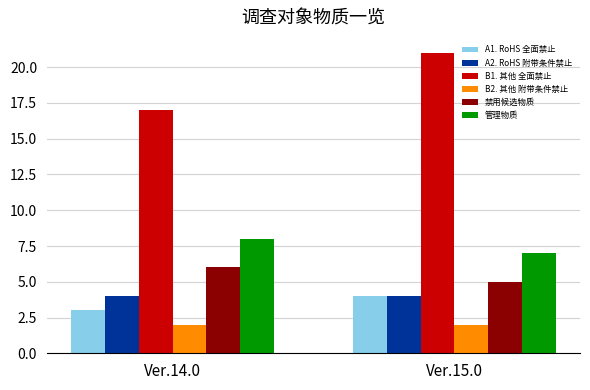

What is the lowest value of the A1. RoHS 全面禁止 series?

3